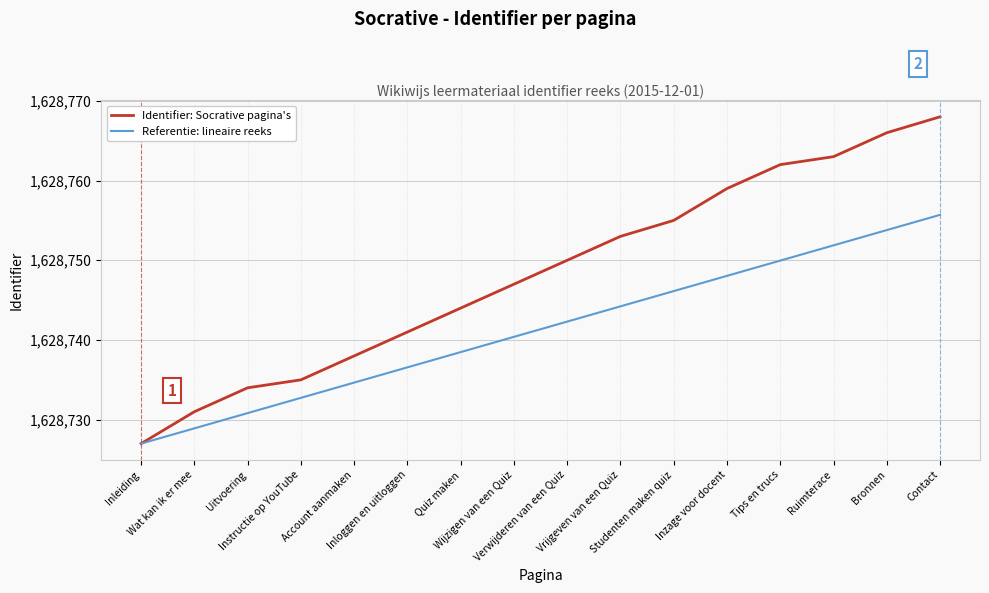

True or false: Referentie: lineaire reeks has a value of 1628750.0 at Tips en trucs.

True